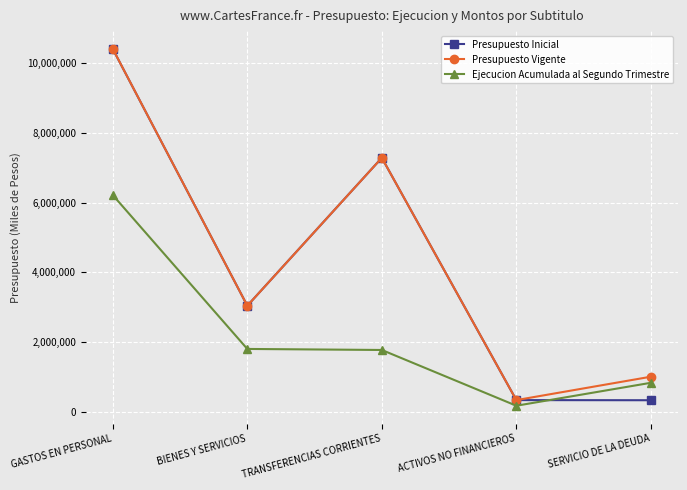

Between GASTOS EN PERSONAL and TRANSFERENCIAS CORRIENTES, which series saw the biggest shift?

Ejecucion Acumulada al Segundo Trimestre